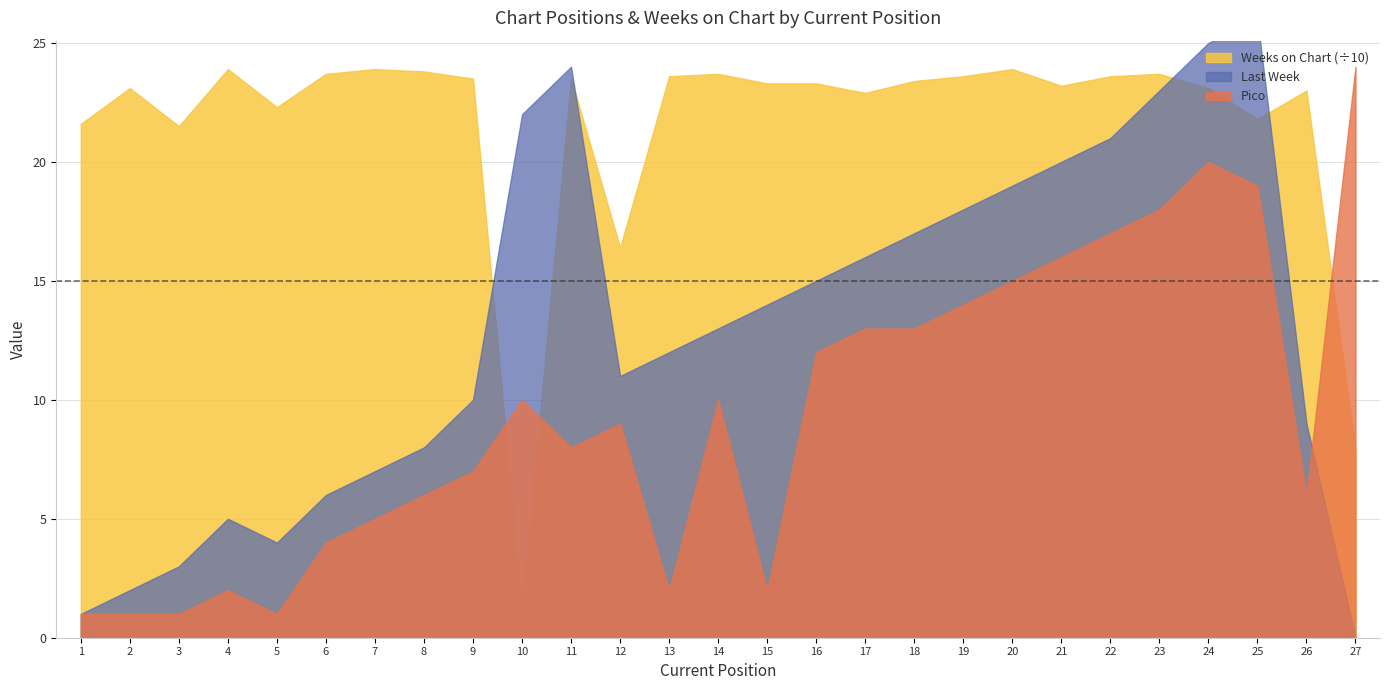

The value of Pico at 15 is 2. True or false?

True